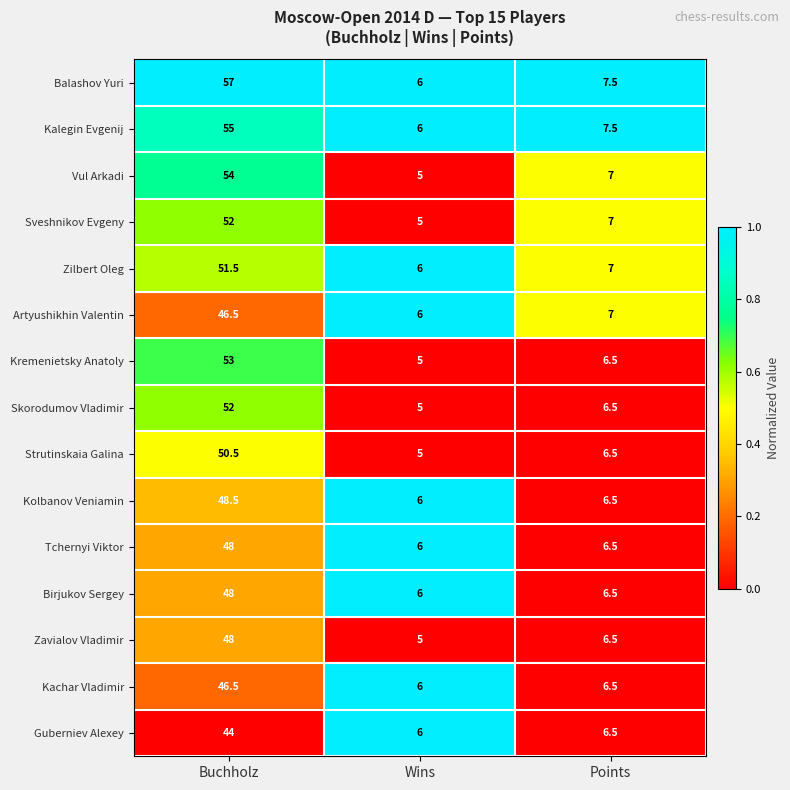

At which category does the chart reach its peak across all series?

Buchholz